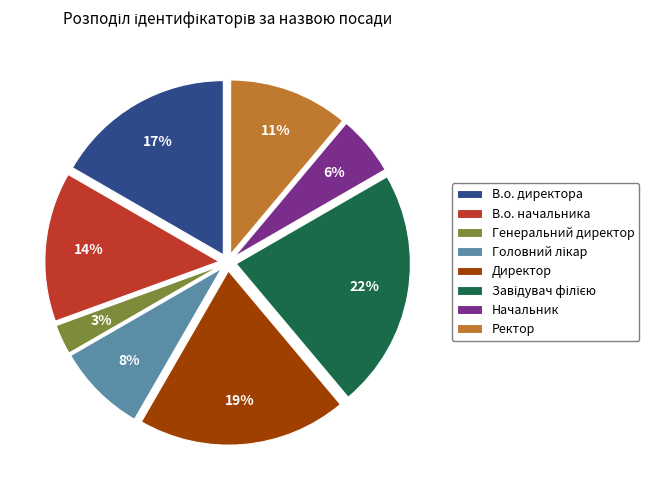

True or false: Директор accounts for 32% of the total.

False